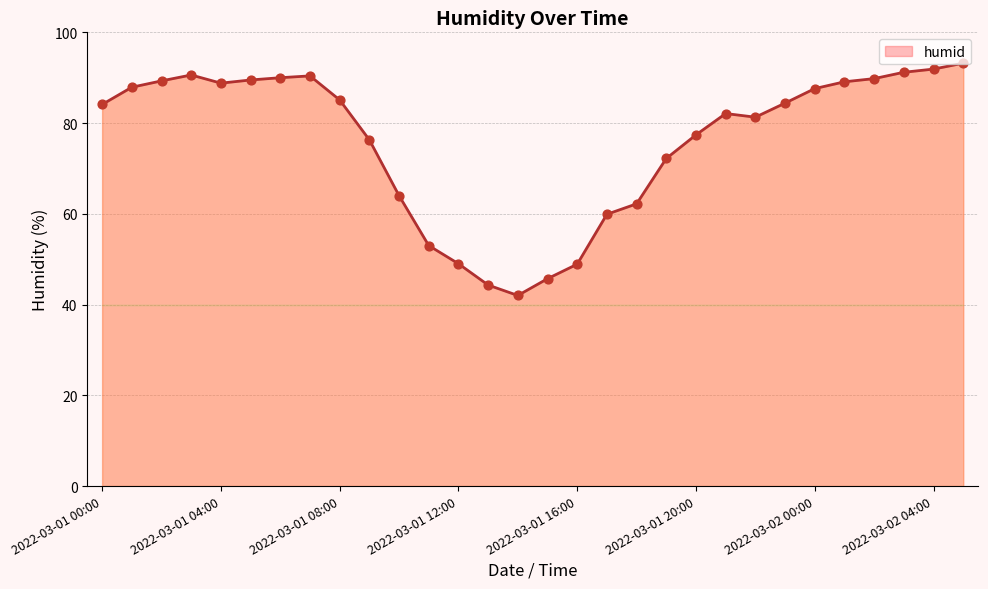

What is the maximum value shown in the chart?

93.2